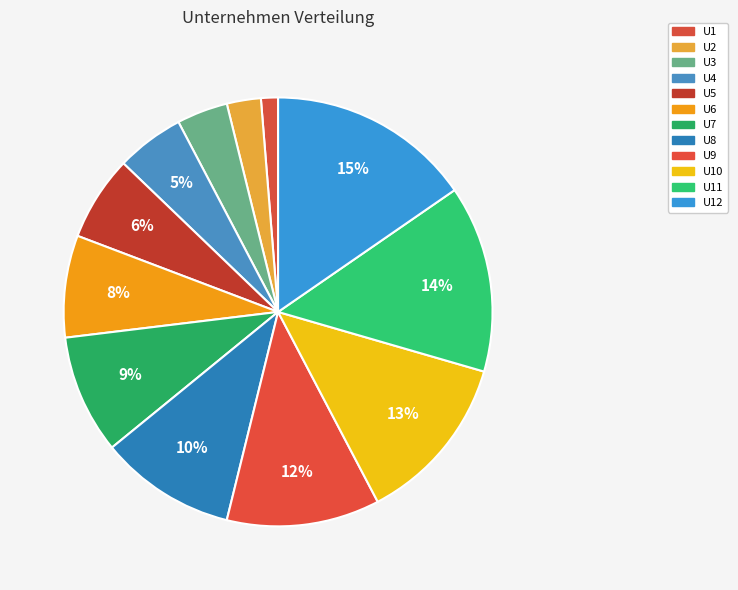

To the nearest percent, what portion does U12 represent?

15%